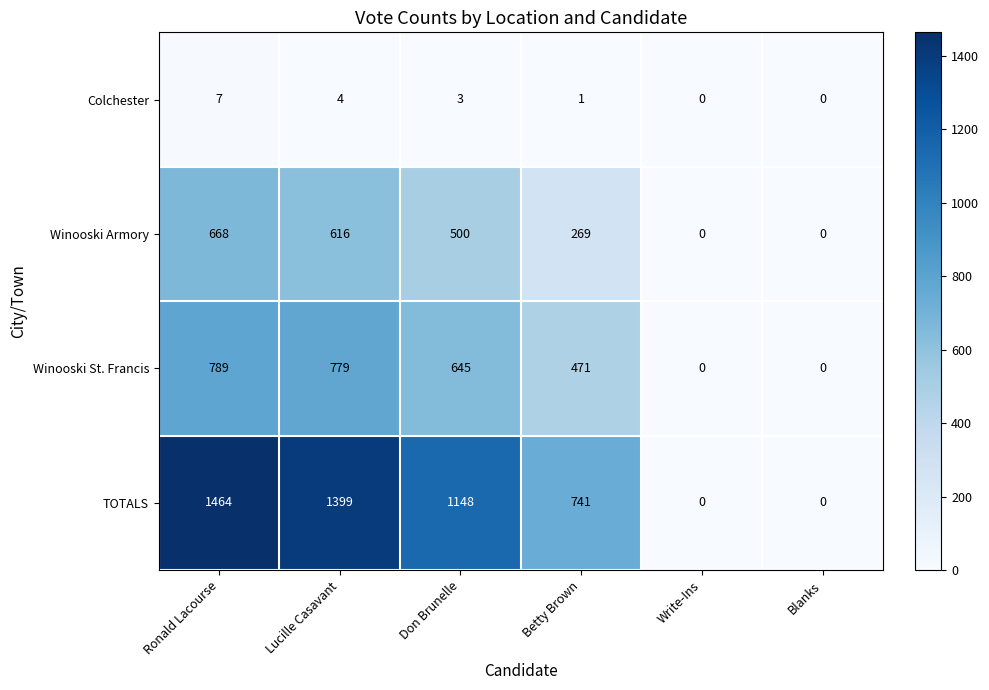

At which category is the sum across all series the highest?

Ronald Lacourse